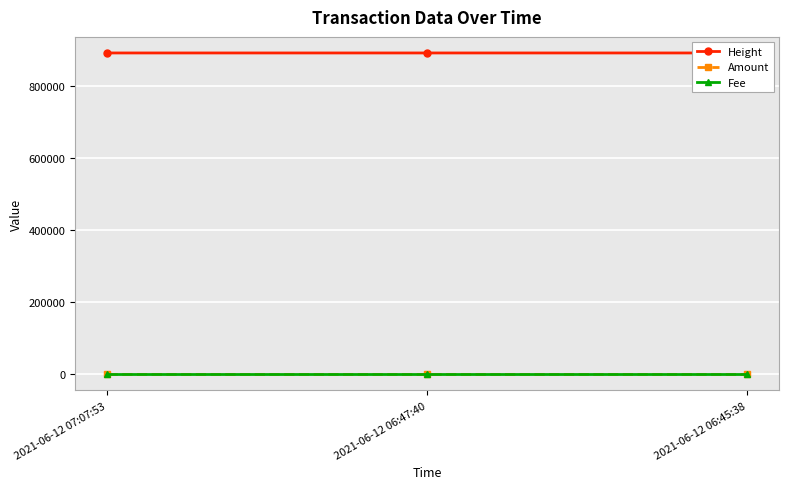

Reading right to left, extract all data points from this chart.

Height: 2021-06-12 06:45:38=893015.0	2021-06-12 06:47:40=893016.0	2021-06-12 07:07:53=893021.0
Amount: 2021-06-12 06:45:38=0.1	2021-06-12 06:47:40=0.0	2021-06-12 07:07:53=0.0
Fee: 2021-06-12 06:45:38=0.0	2021-06-12 06:47:40=0.0	2021-06-12 07:07:53=0.0